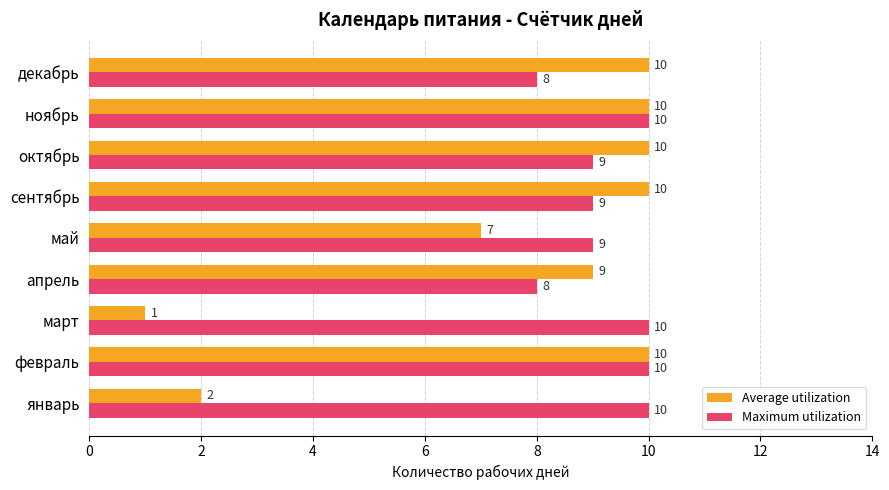

What is the maximum value shown in the chart?

10